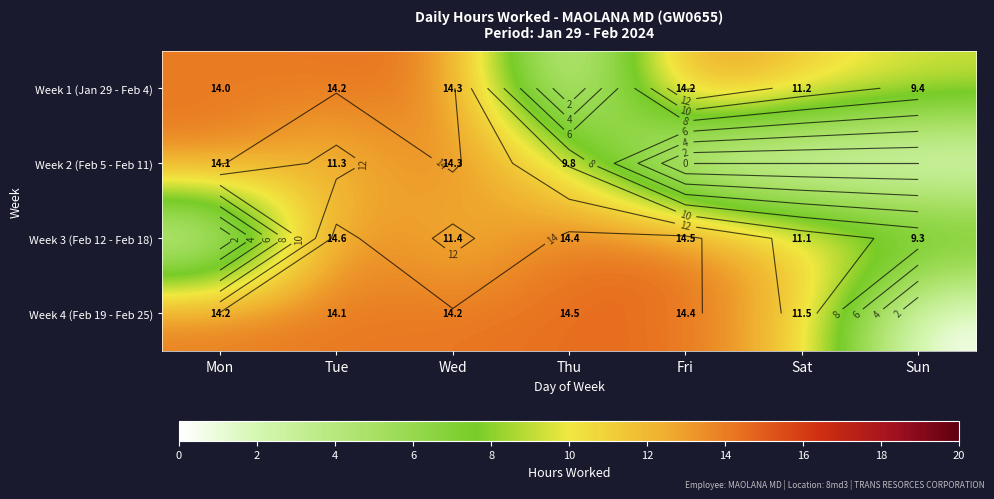

What is the difference between the maximum and minimum values in the Week 3 (Feb 12 - Feb 18) series?

14.6